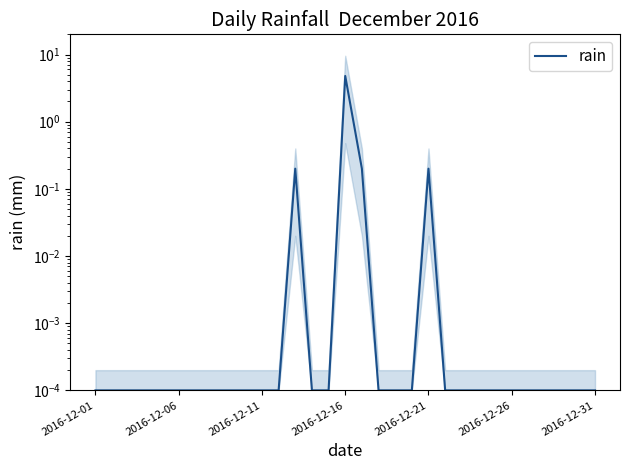

Is this an area chart (filled region under the line)?

No